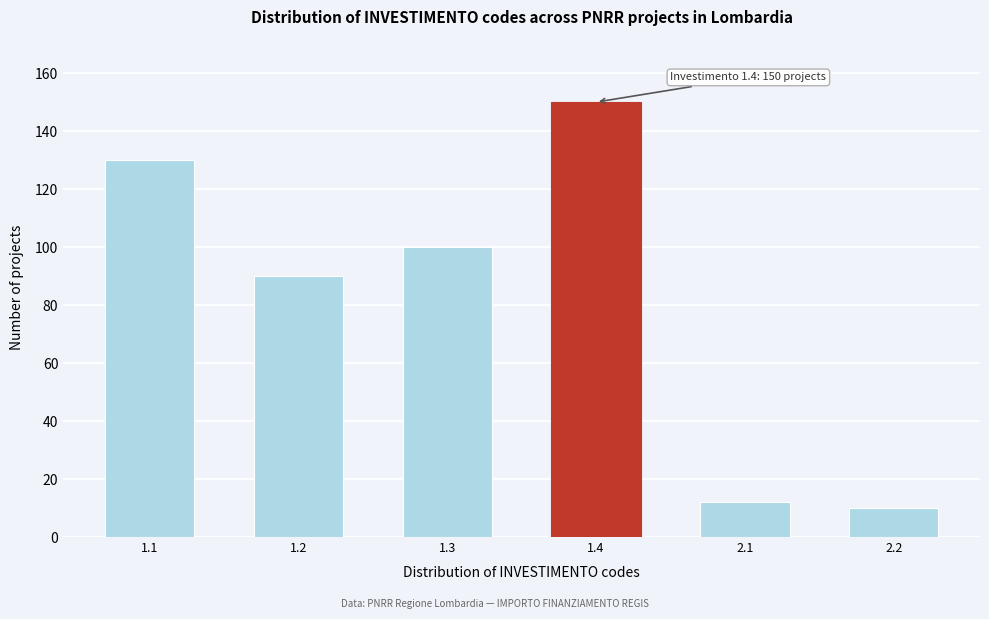

Reading right to left, what are all the values shown in this chart?

10	12	150	100	90	130